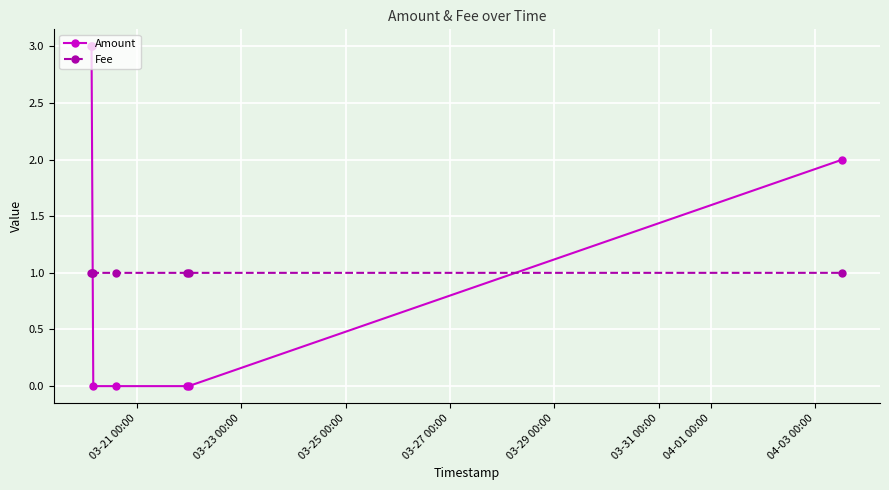

Which series has the widest spread of values?

Amount